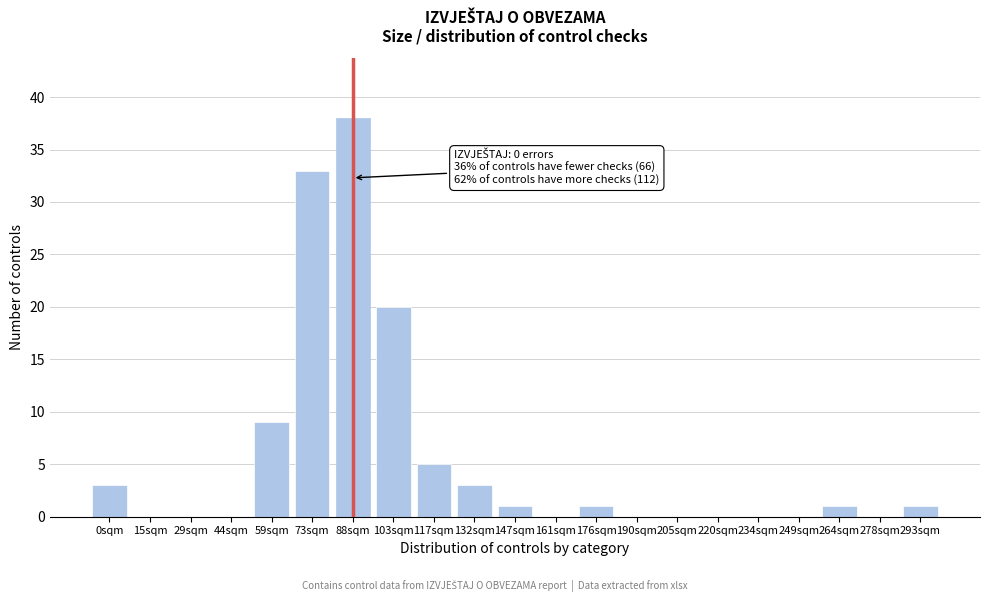

Reading right to left, extract all data points from this chart.

293sqm=1	278sqm=0	264sqm=1	249sqm=0	234sqm=0	220sqm=0	205sqm=0	190sqm=0	176sqm=1	161sqm=0	147sqm=1	132sqm=3	117sqm=5	103sqm=20	88sqm=38	73sqm=33	59sqm=9	44sqm=0	29sqm=0	15sqm=0	0sqm=3